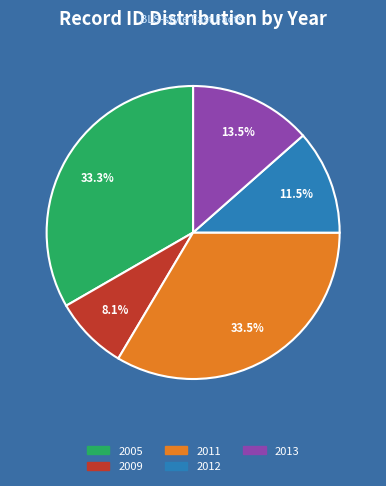

How many segments does this pie chart have?

5